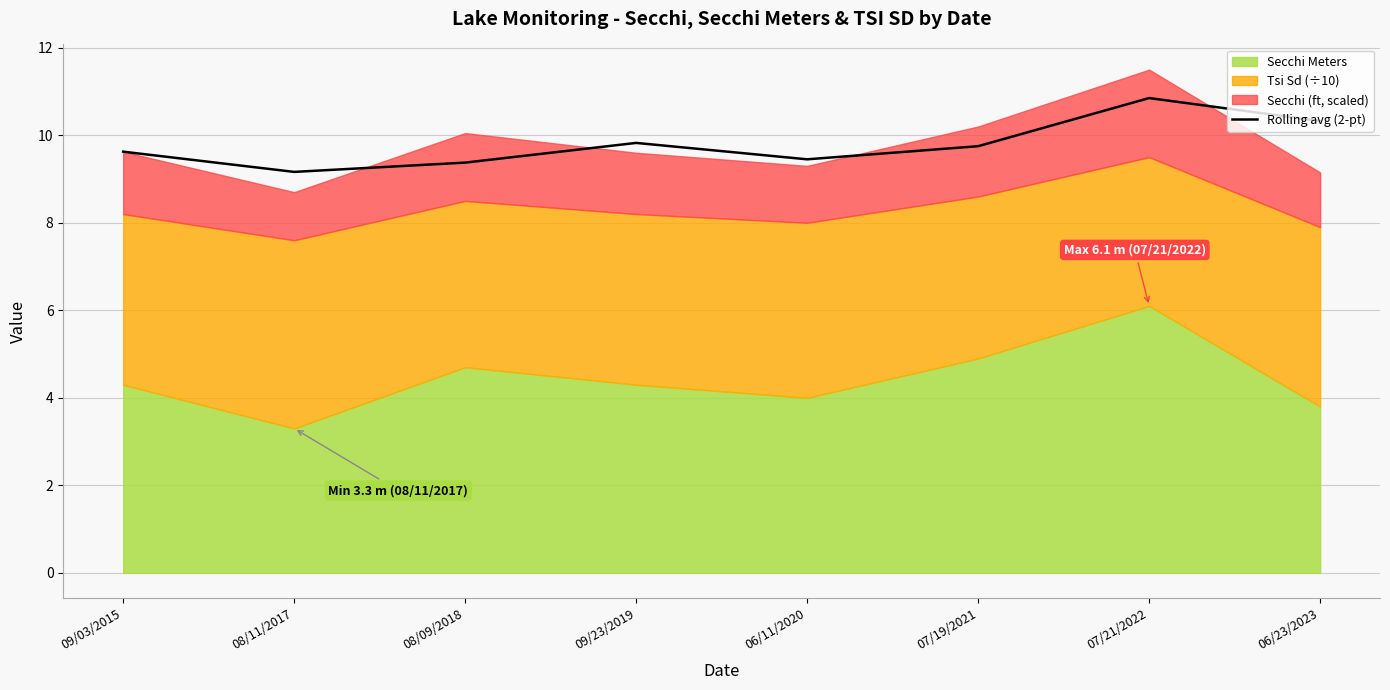

Reading left to right, transcribe all the data shown in this chart.

9.6	9.2	9.4	9.8	9.4	9.8	10.9	10.3